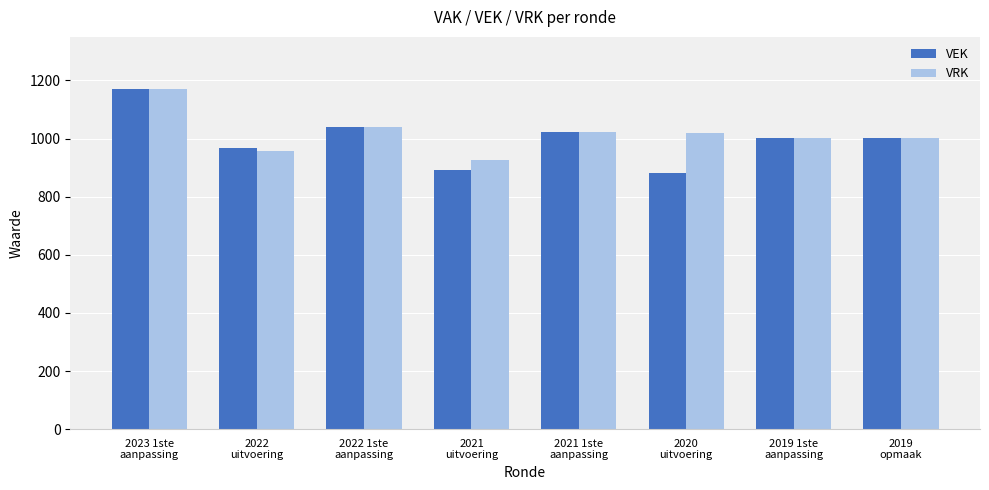

Which series has the largest total across all categories?

VRK